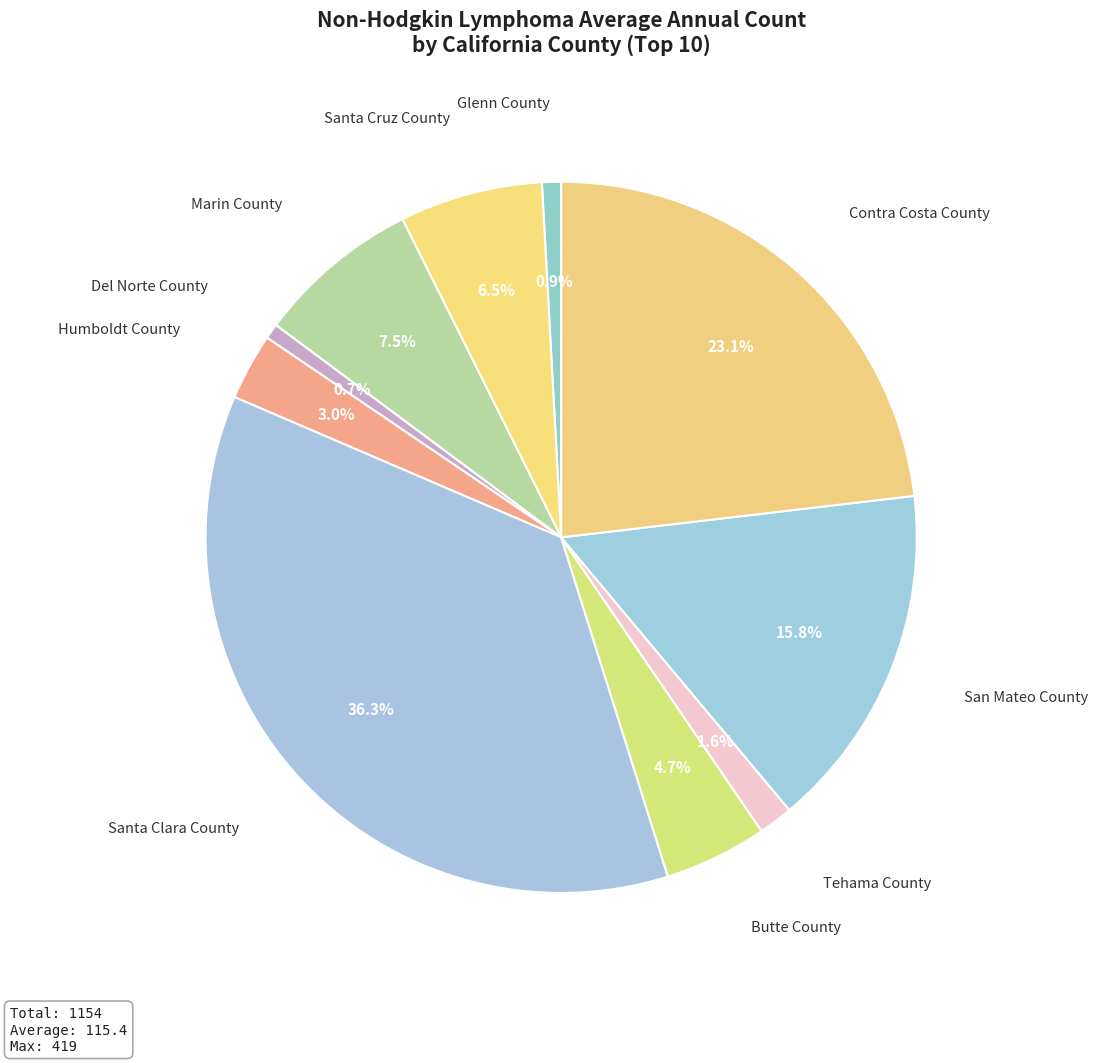

Count the number of slices in the pie.

10